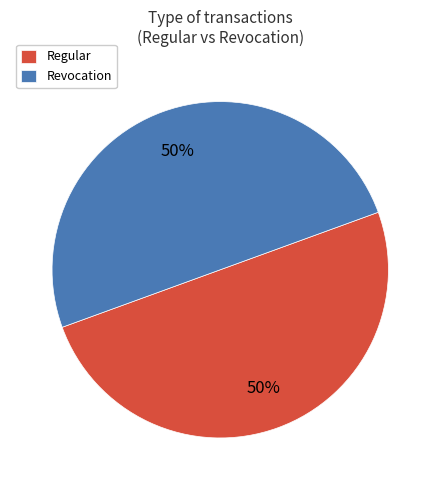

To the nearest percent, what portion does Revocation represent?

50%